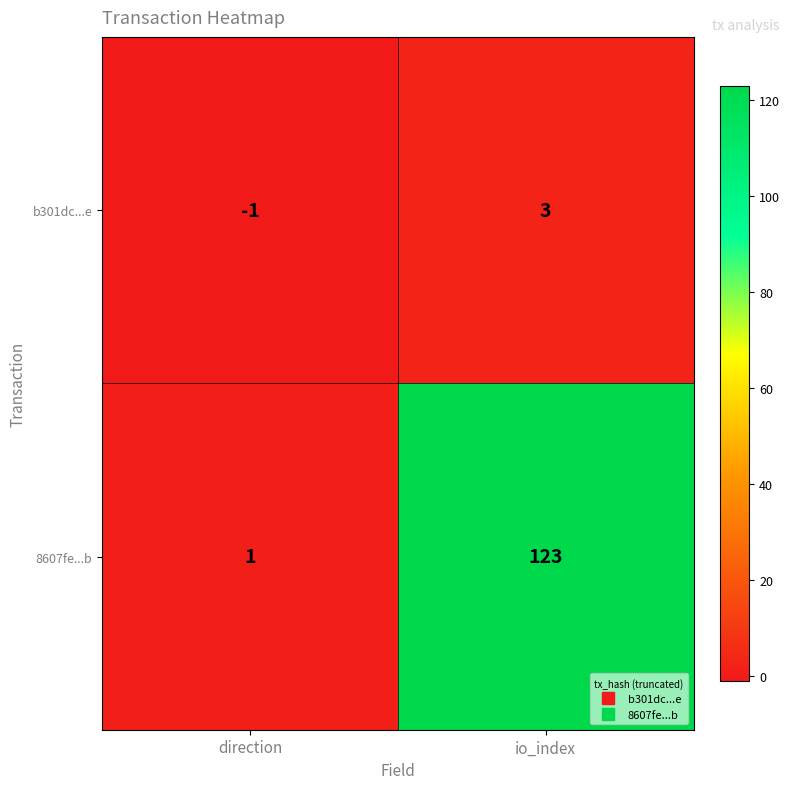

Reading left to right, extract all data points from this chart.

b301dc...e: -1	3
8607fe...b: 1	123